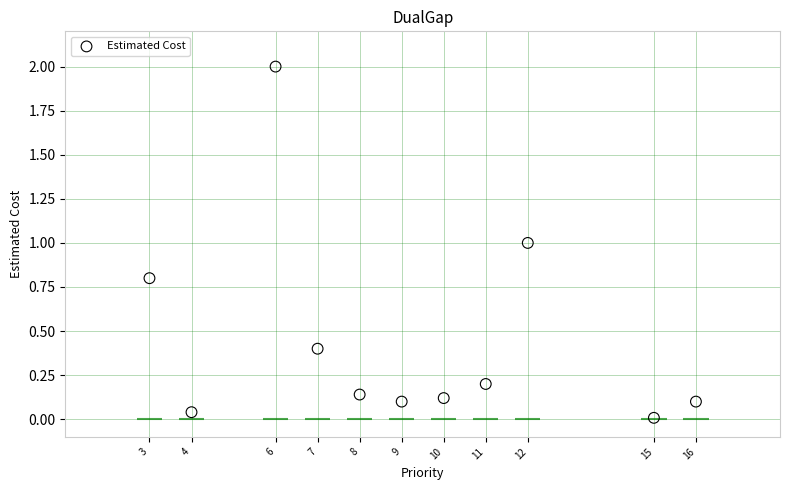

What is the average X value?

9.2